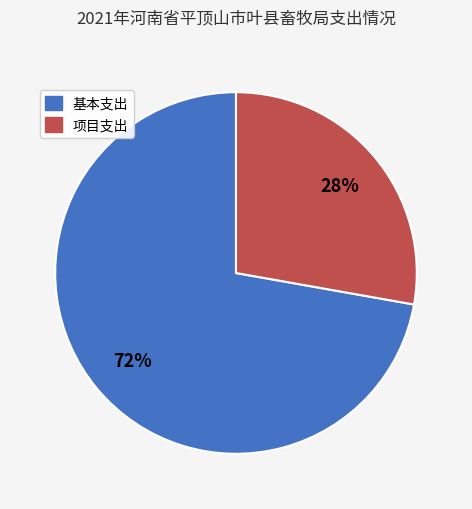

How many slices are in this pie chart?

2